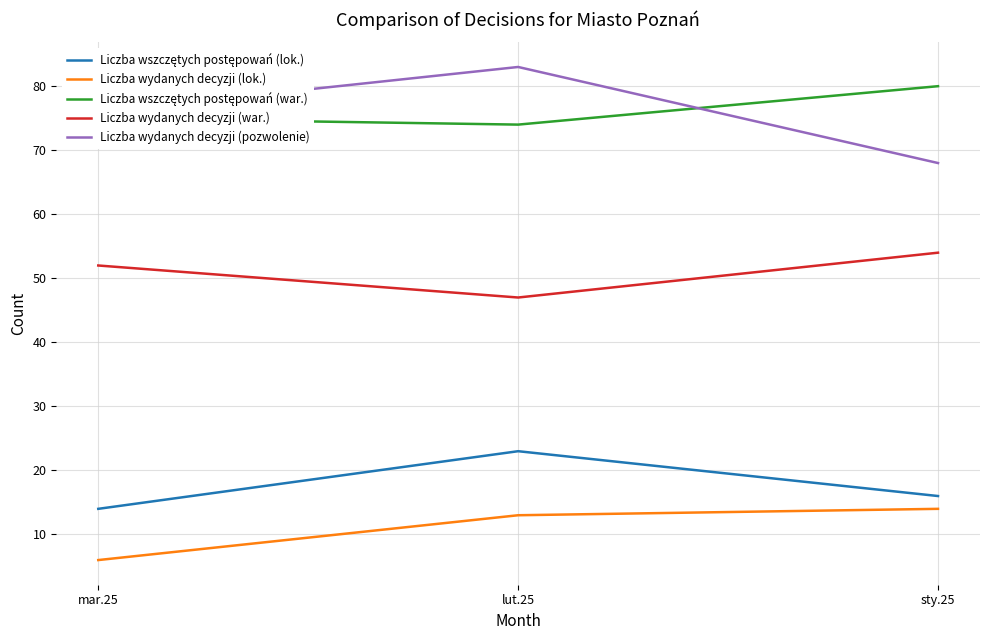

Which category has the lowest value in the Liczba wydanych decyzji (war.) series?

lut.25